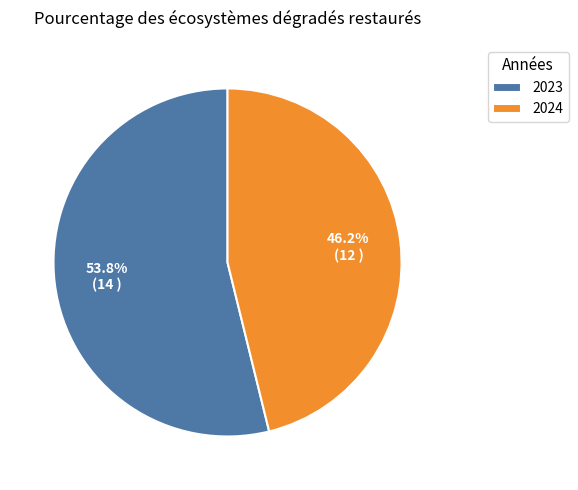

Rank the categories by value from lowest to highest.

2024, 2023